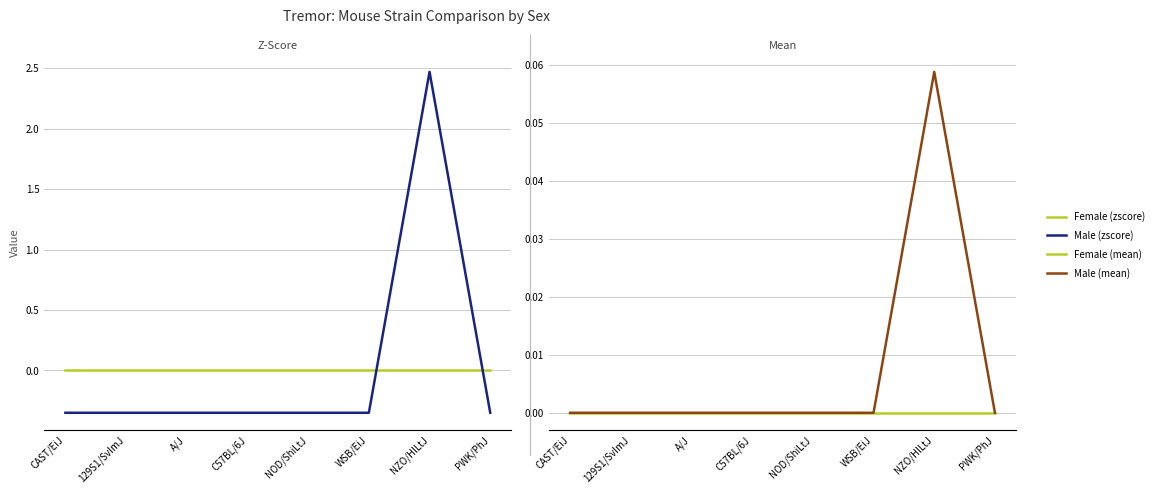

Reading left to right, transcribe all the data shown in this chart.

Female (zscore): CAST/EiJ=0.0	129S1/SvImJ=0.0	A/J=0.0	C57BL/6J=0.0	NOD/ShiLtJ=0.0	WSB/EiJ=0.0	NZO/HlLtJ=0.0	PWK/PhJ=0.0
Male (zscore): CAST/EiJ=-0.3	129S1/SvImJ=-0.3	A/J=-0.3	C57BL/6J=-0.3	NOD/ShiLtJ=-0.3	WSB/EiJ=-0.3	NZO/HlLtJ=2.5	PWK/PhJ=-0.3
Female (mean): CAST/EiJ=0.0	129S1/SvImJ=0.0	A/J=0.0	C57BL/6J=0.0	NOD/ShiLtJ=0.0	WSB/EiJ=0.0	NZO/HlLtJ=0.0	PWK/PhJ=0.0
Male (mean): CAST/EiJ=0.0	129S1/SvImJ=0.0	A/J=0.0	C57BL/6J=0.0	NOD/ShiLtJ=0.0	WSB/EiJ=0.0	NZO/HlLtJ=0.1	PWK/PhJ=0.0